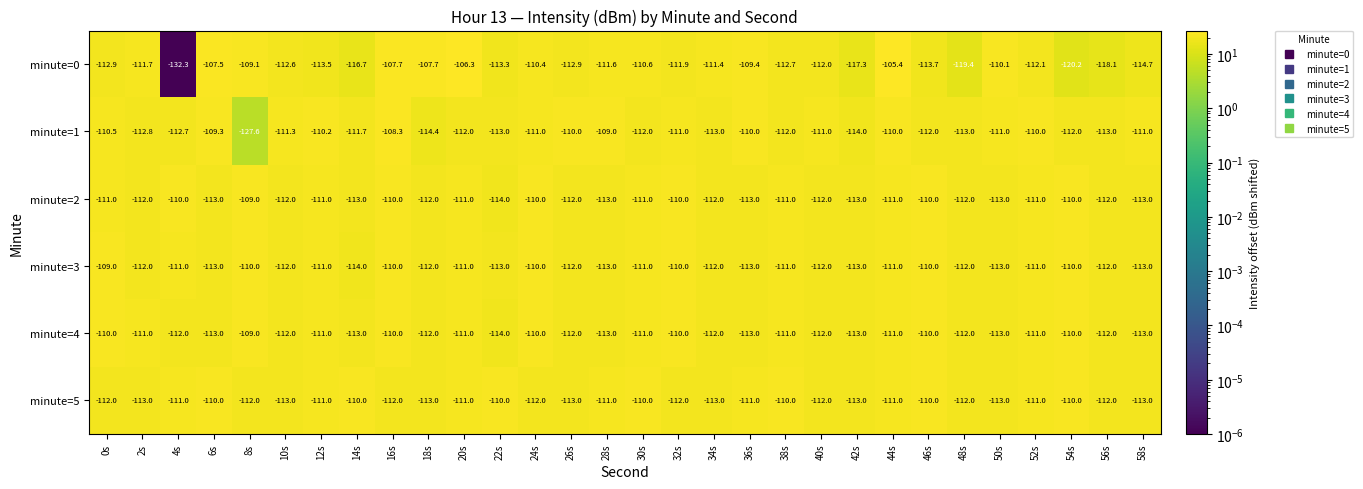

What value does the minute=1 series have at 12s?

-110.2